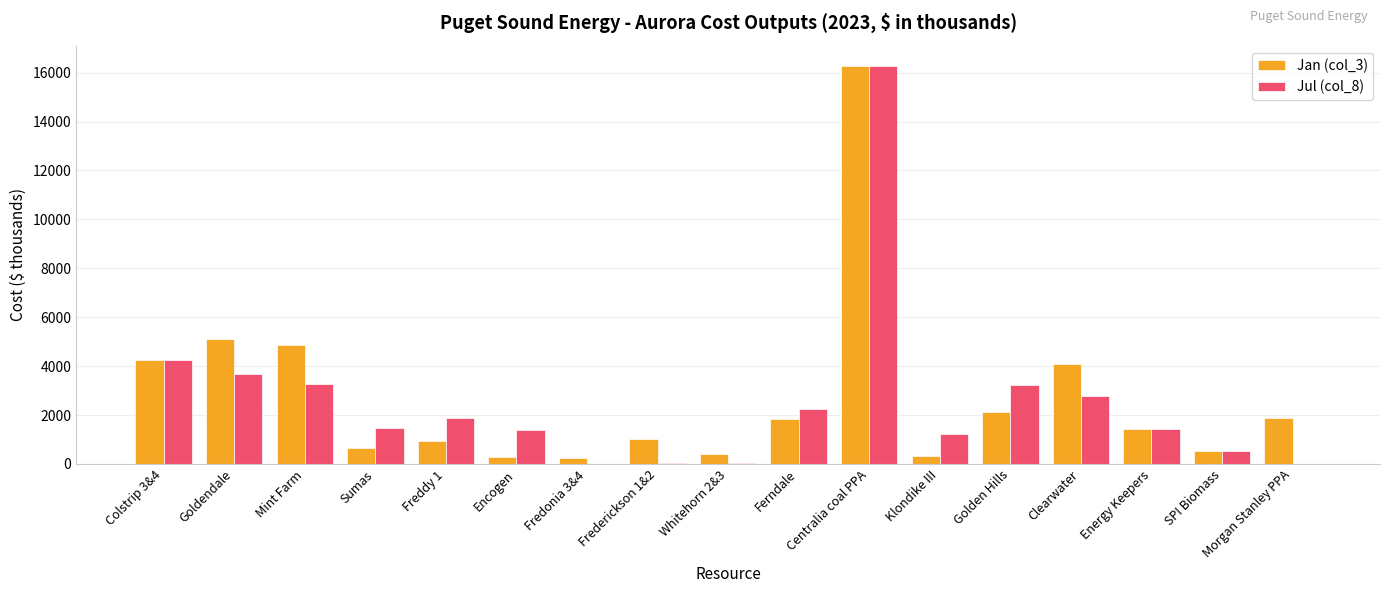

Is it true that Jan (col_3) equals 8653.6 at Mint Farm?

False